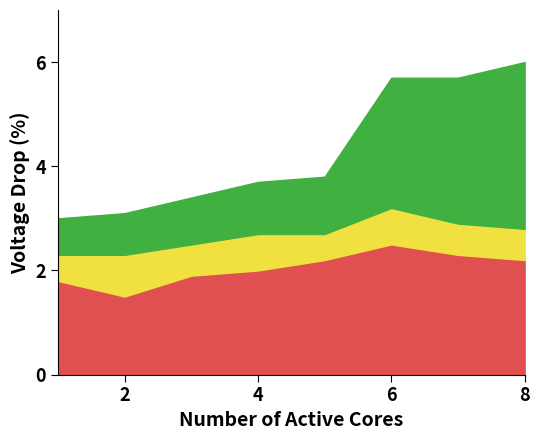

Does the chart have visible grid lines?

No